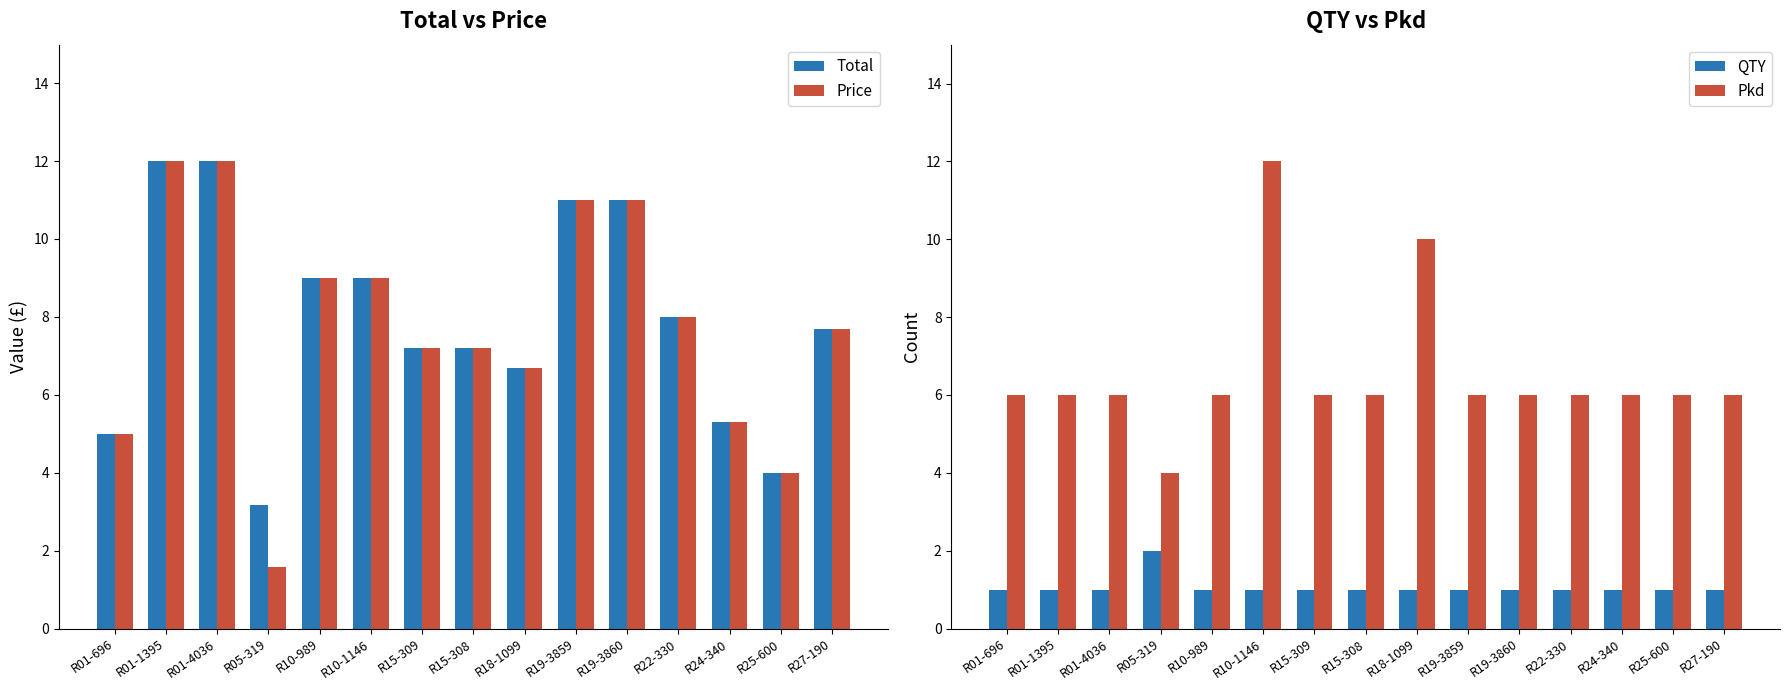

Reading left to right, list all the values displayed in this chart.

Total: R01-696=5.0	R01-1395=12.0	R01-4036=12.0	R05-319=3.2	R10-989=9.0	R10-1146=9.0	R15-309=7.2	R15-308=7.2	R18-1099=6.7	R19-3859=11.0	R19-3860=11.0	R22-330=8.0	R24-340=5.3	R25-600=4.0	R27-190=7.7
Price: R01-696=5.0	R01-1395=12.0	R01-4036=12.0	R05-319=1.6	R10-989=9.0	R10-1146=9.0	R15-309=7.2	R15-308=7.2	R18-1099=6.7	R19-3859=11.0	R19-3860=11.0	R22-330=8.0	R24-340=5.3	R25-600=4.0	R27-190=7.7
QTY: R01-696=1.0	R01-1395=1.0	R01-4036=1.0	R05-319=2.0	R10-989=1.0	R10-1146=1.0	R15-309=1.0	R15-308=1.0	R18-1099=1.0	R19-3859=1.0	R19-3860=1.0	R22-330=1.0	R24-340=1.0	R25-600=1.0	R27-190=1.0
Pkd: R01-696=6.0	R01-1395=6.0	R01-4036=6.0	R05-319=4.0	R10-989=6.0	R10-1146=12.0	R15-309=6.0	R15-308=6.0	R18-1099=10.0	R19-3859=6.0	R19-3860=6.0	R22-330=6.0	R24-340=6.0	R25-600=6.0	R27-190=6.0